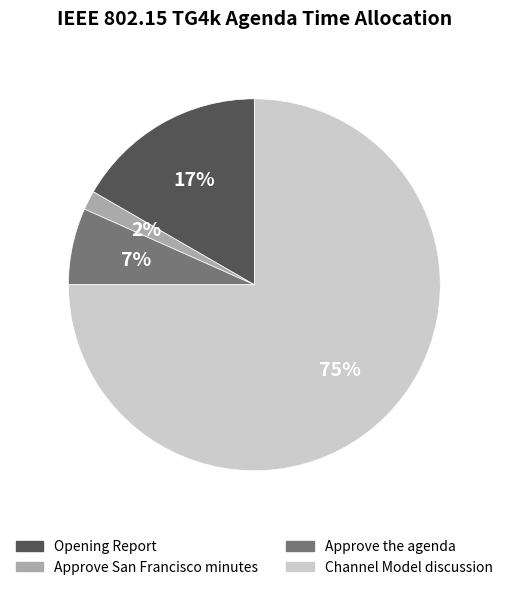

The Approve San Francisco minutes slice represents 2% of the pie. True or false?

True